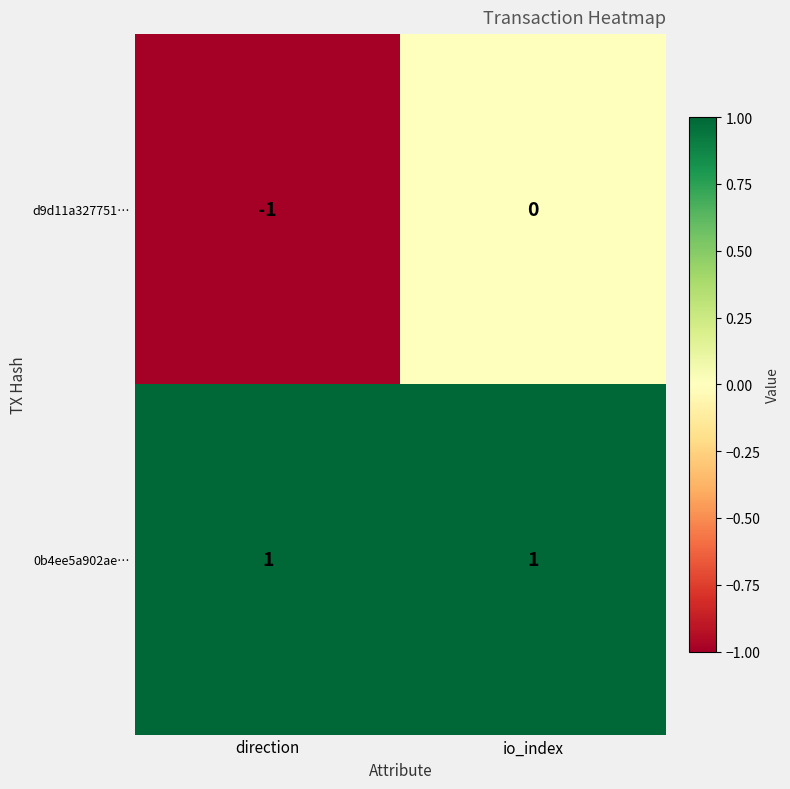

Which series has the largest total across all categories?

0b4ee5a902ae…